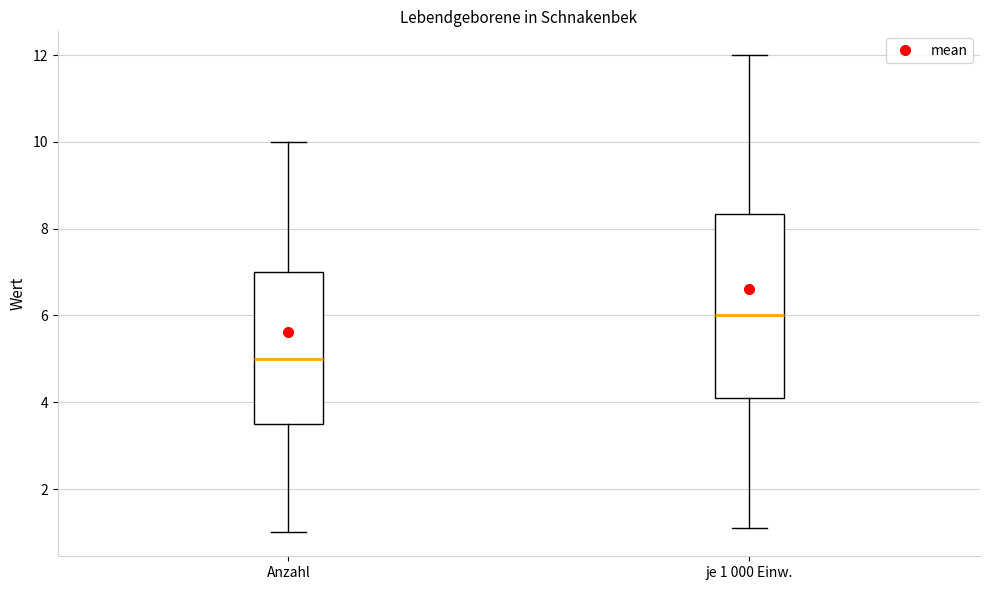

Which box is the tallest, from its lower edge to its upper edge?

je 1 000 Einw.